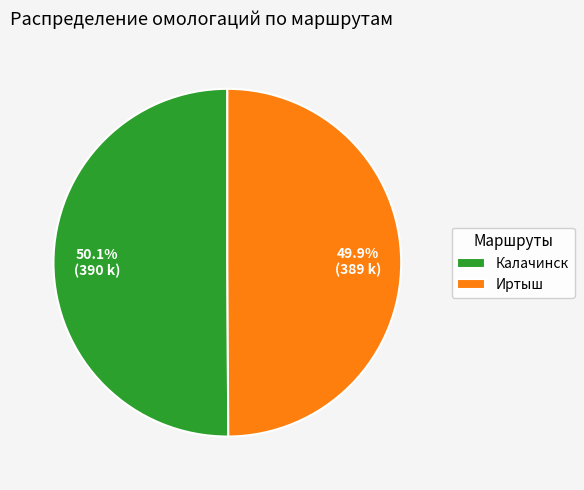

What percentage is NOT represented by Калачинск?

49.9%